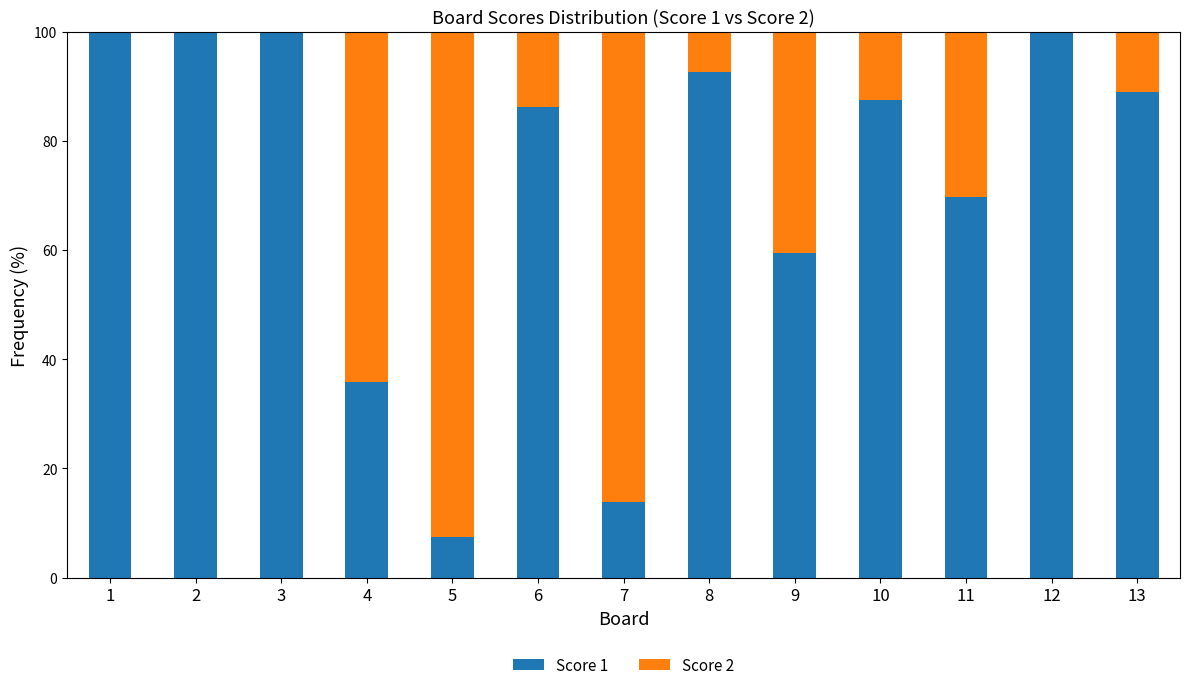

What is the maximum value for Score 1?

100.0